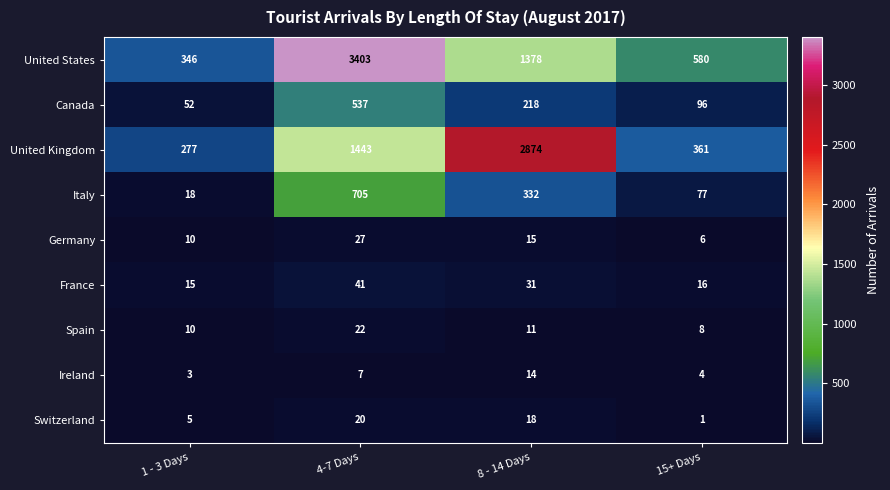

List the series in order of their peak value, lowest first.

Ireland, Switzerland, Spain, Germany, France, Canada, Italy, United Kingdom, United States